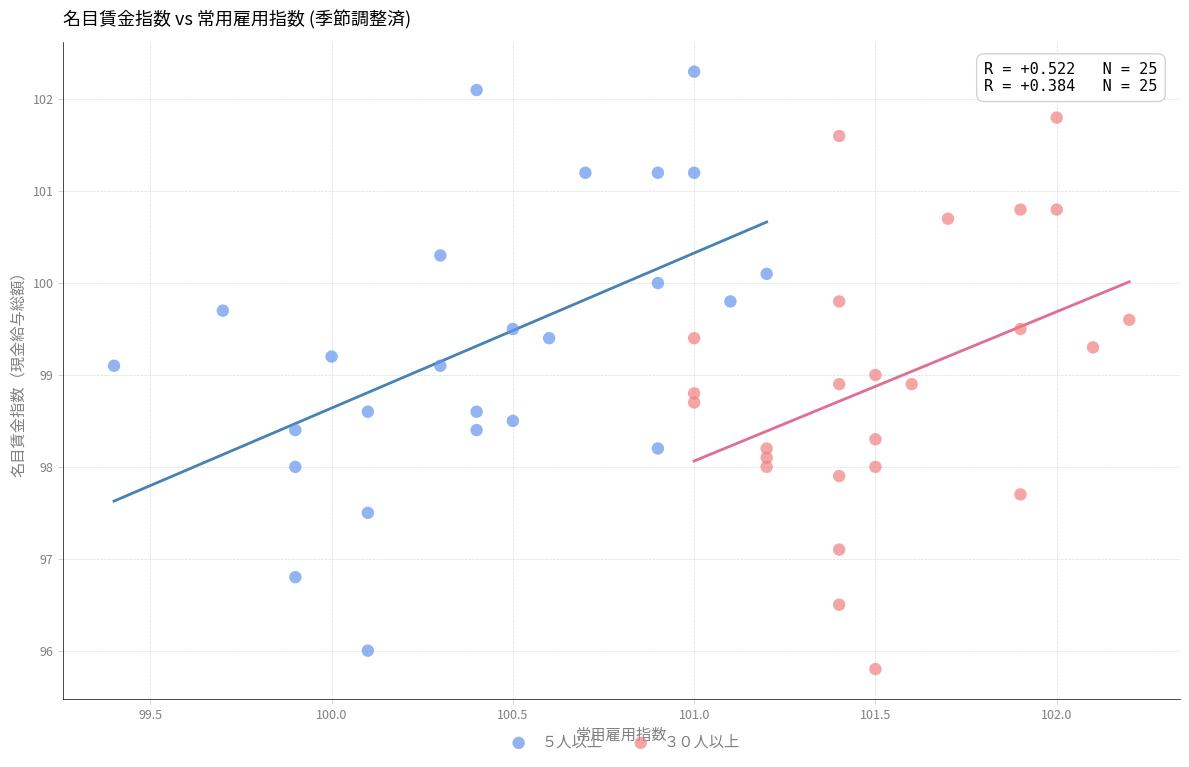

Which series has the widest spread of Y values?

５人以上